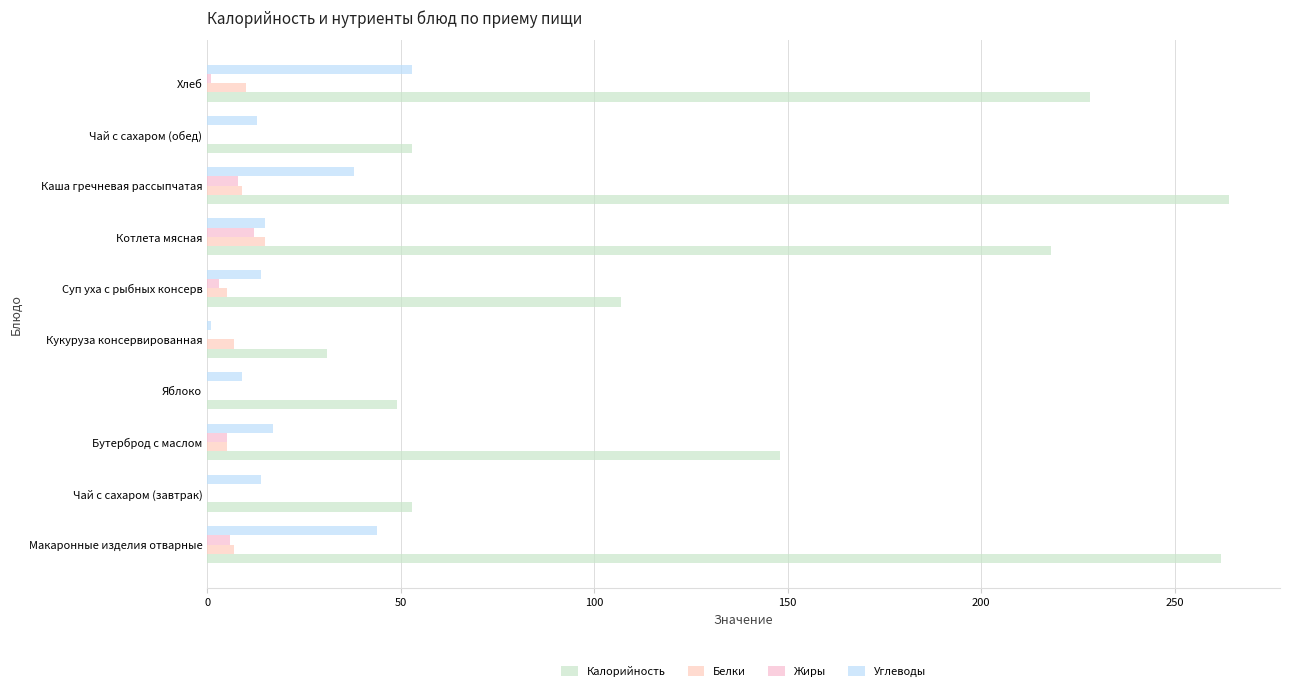

Reading left to right, list all the values displayed in this chart.

Калорийность: 262	53	148	49	31	107	218	264	53	228
Белки: 7	0	5	0	7	5	15	9	0	10
Жиры: 6	0	5	0	0	3	12	8	0	1
Углеводы: 44	14	17	9	1	14	15	38	13	53